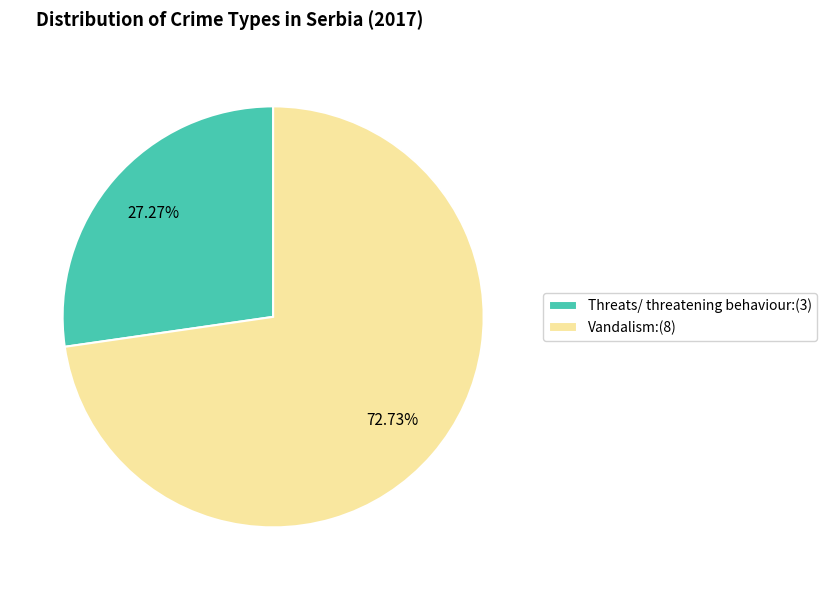

What percentage is the Threats/ threatening behaviour slice, to the nearest percent?

27%